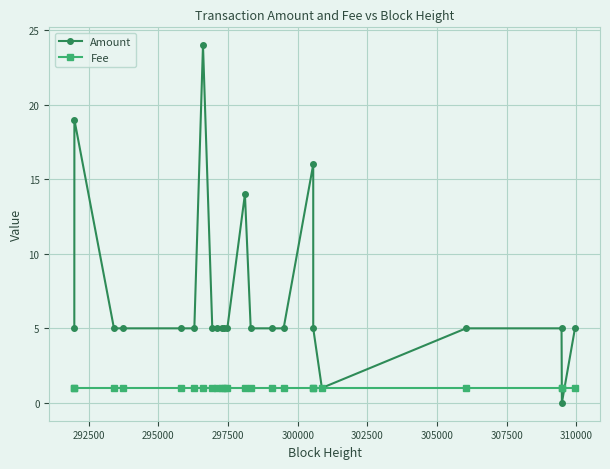

List the series in order of their peak value, highest first.

Amount, Fee